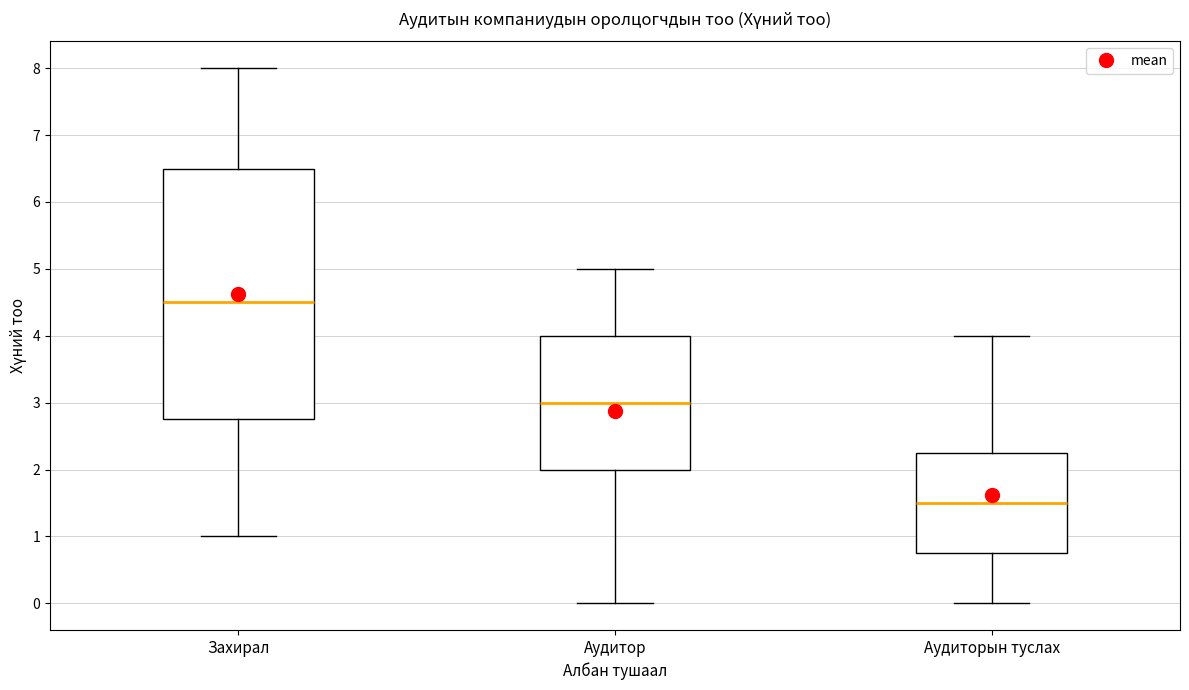

Reading left to right, transcribe this box plot: for each box, give where its median line is, the range the box spans, and where its two whiskers end, as read against the y-axis. The values are not printed on the chart, so give them approximately, as read against the axis.

Захирал: median 4.5, box 2.8 to 6.5, whiskers 1.0 to 8.0
Аудитор: median 3.0, box 2.0 to 4.0, whiskers 0.0 to 5.0
Аудиторын туслах: median 1.5, box 0.8 to 2.3, whiskers 0.0 to 4.0